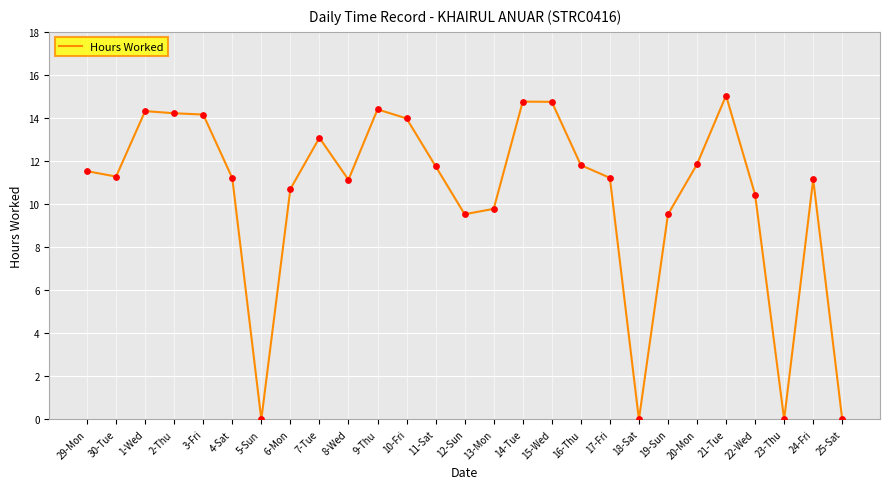

What is the change in value from 30-Tue to 5-Sun?

-11.3